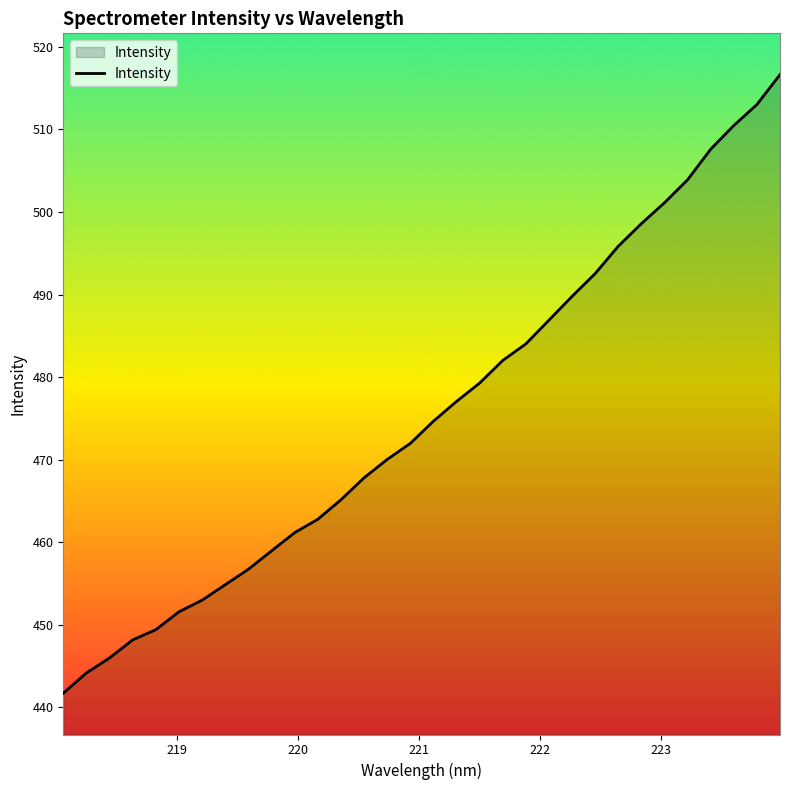

What is the minimum value shown in the chart?

441.7